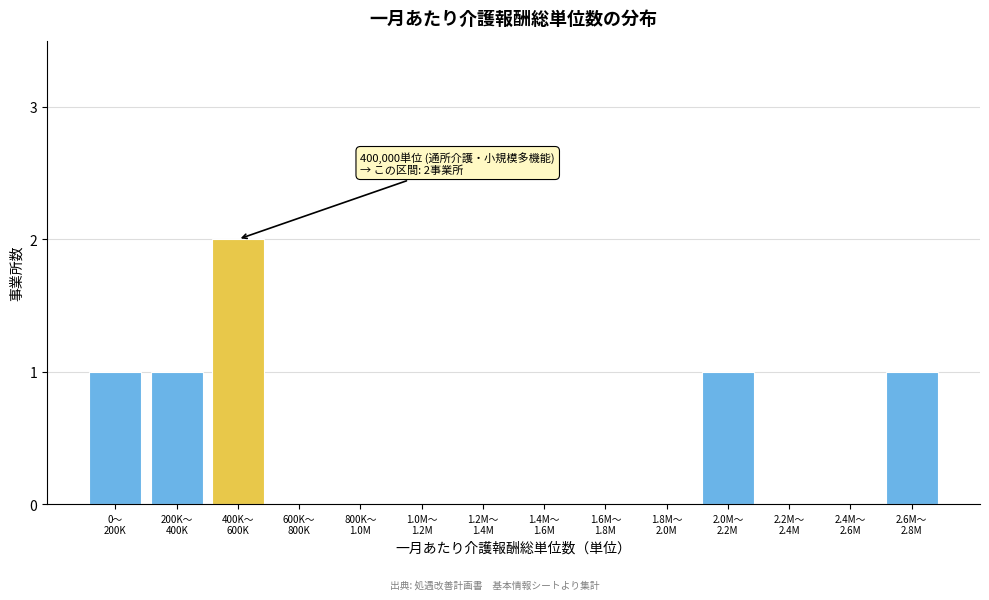

How many categories are shown in the chart?

14